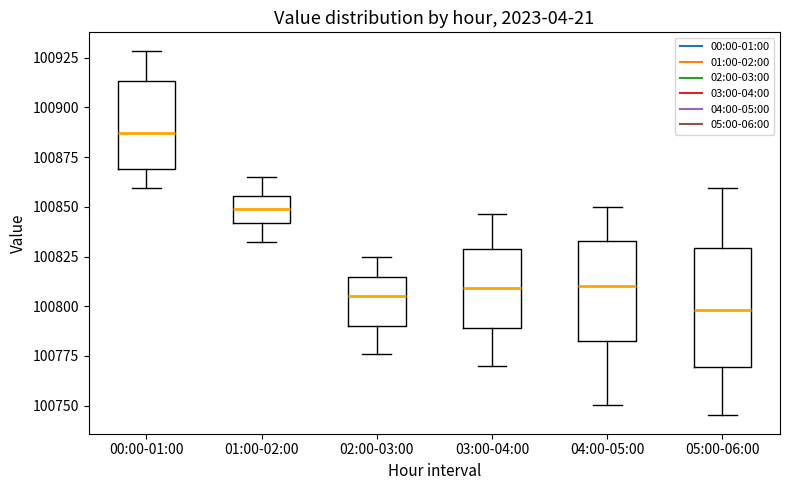

Reading left to right, transcribe this box plot: for each box, give where its median line is, the range the box spans, and where its two whiskers end, as read against the y-axis. The values are not printed on the chart, so give them approximately, as read against the axis.

00:00-01:00: median 100885, box 100870 to 100915, whiskers 100860 to 100930
01:00-02:00: median 100850, box 100840 to 100855, whiskers 100830 to 100865
02:00-03:00: median 100805, box 100790 to 100815, whiskers 100775 to 100825
03:00-04:00: median 100810, box 100790 to 100830, whiskers 100770 to 100845
04:00-05:00: median 100810, box 100780 to 100835, whiskers 100750 to 100850
05:00-06:00: median 100800, box 100770 to 100830, whiskers 100745 to 100860